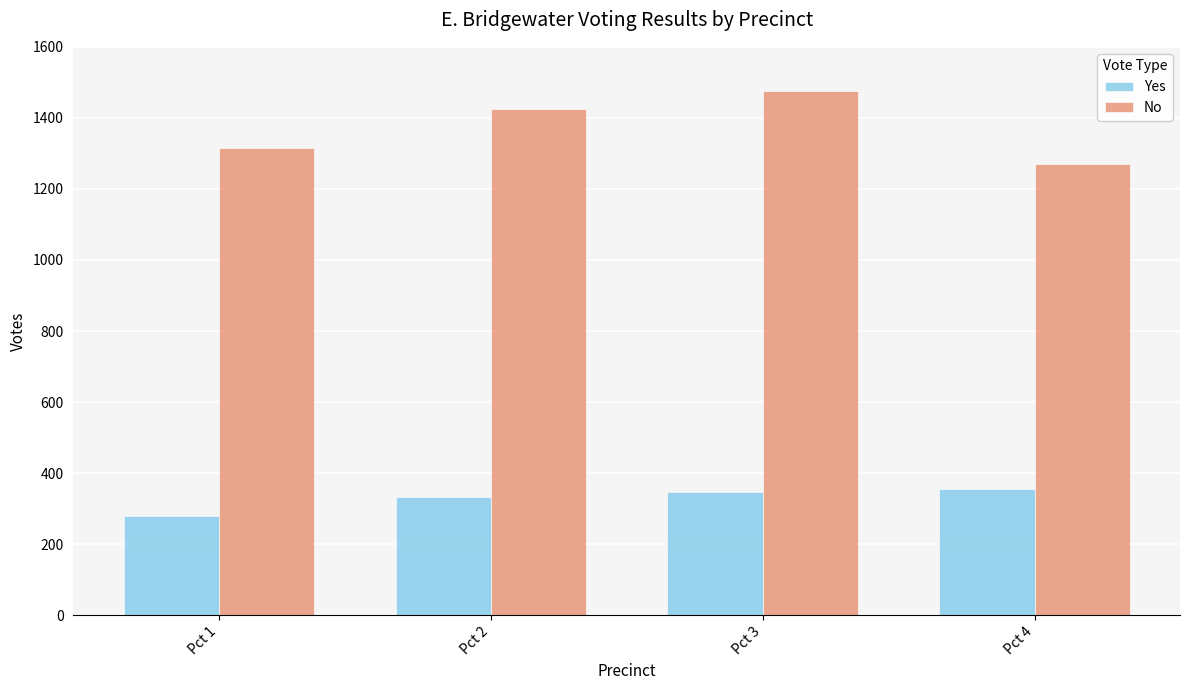

Reading left to right, extract all data points from this chart.

Yes: 279	332	346	355
No: 1314	1425	1476	1270